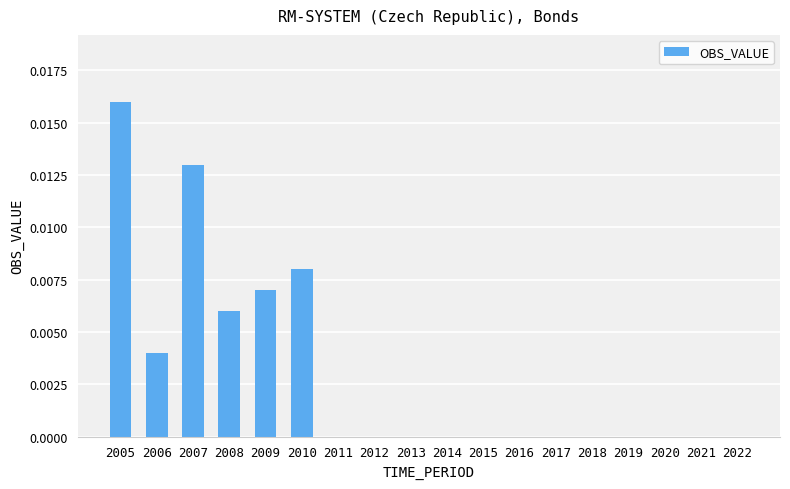

Is it true that the value at 2014 is 0.0?

True